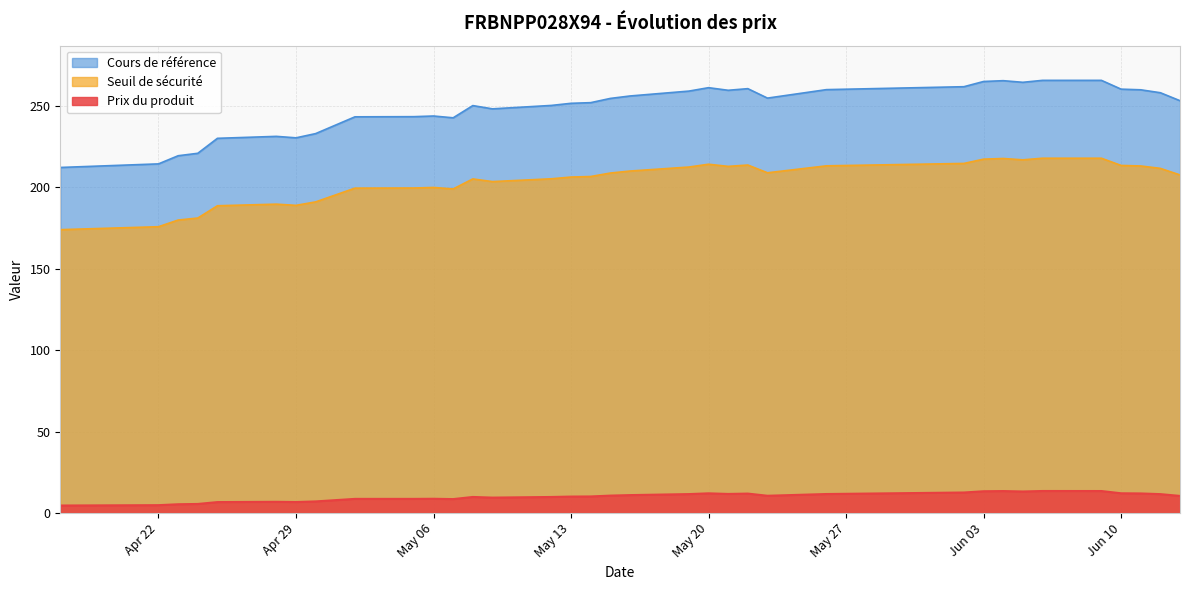

Between 2025-05-21 and 2025-06-13, which series saw the biggest shift?

Cours de référence